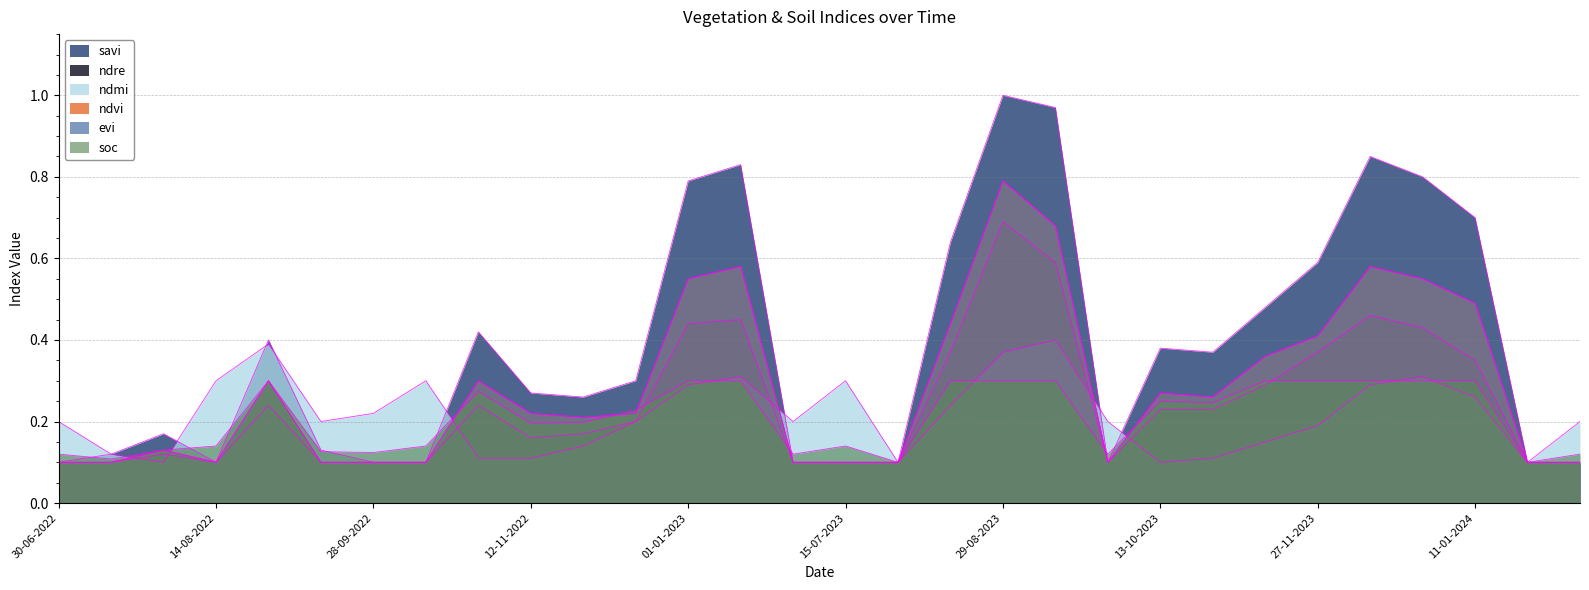

True or false: ndre and savi cross at least once.

False